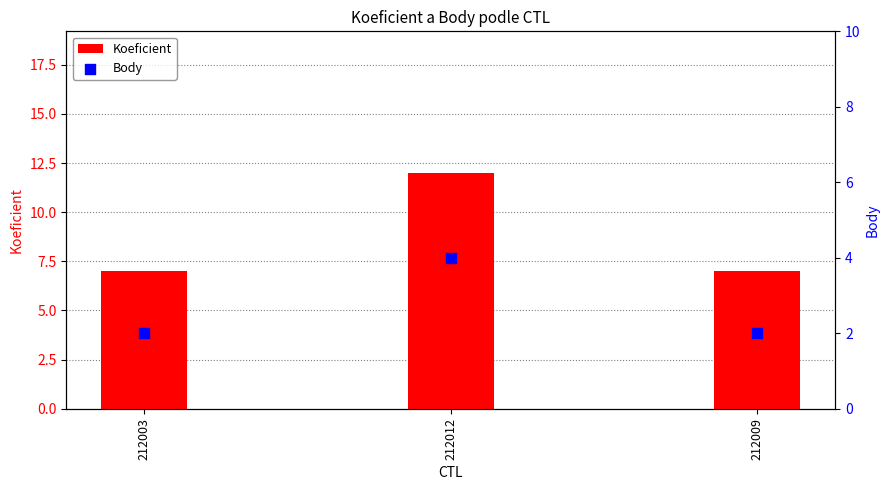

Which series contains the highest Y value?

Koeficient